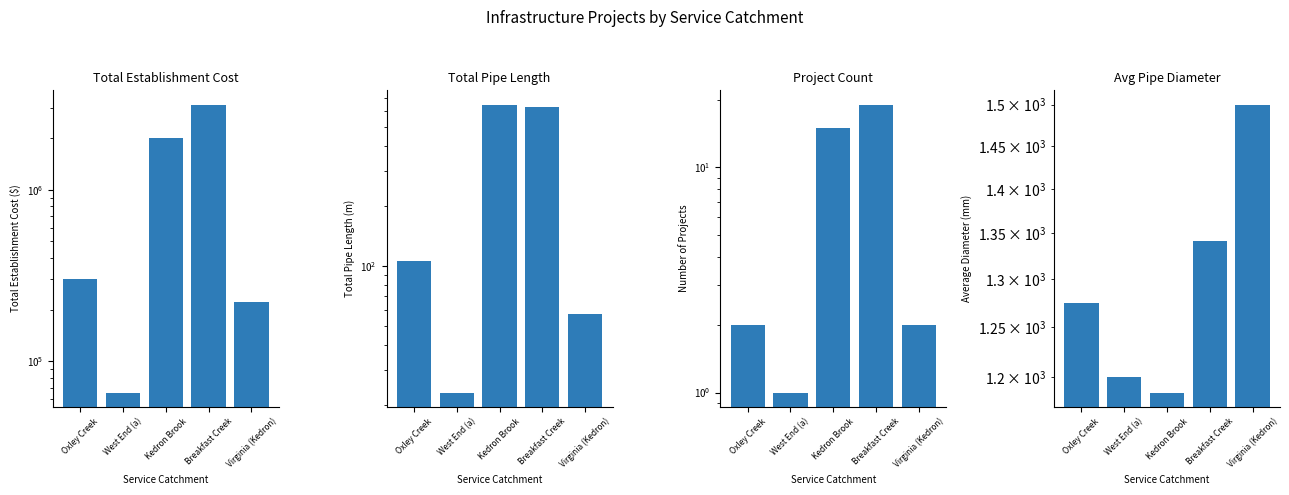

At which category is the sum across all series the highest?

Breakfast Creek